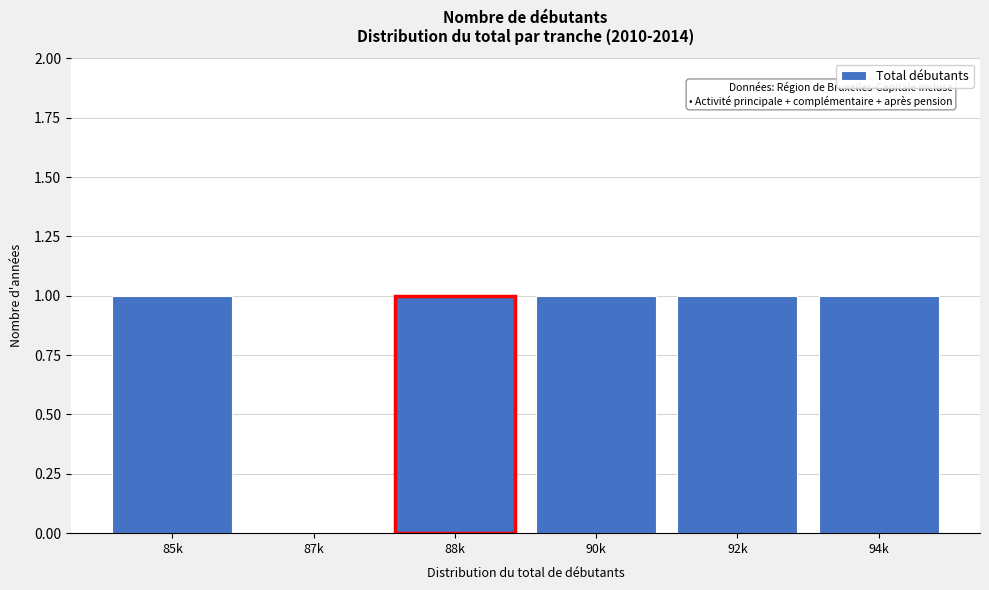

Reading left to right, what are all the values shown in this chart?

85k=1	87k=0	88k=1	90k=1	92k=1	94k=1